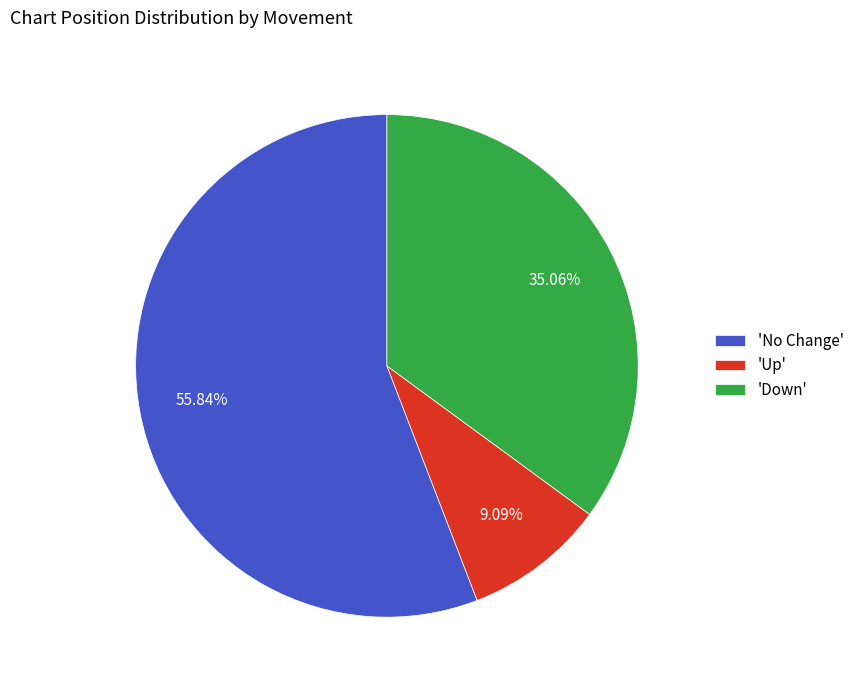

To the nearest percent, what is the average slice percentage?

33%